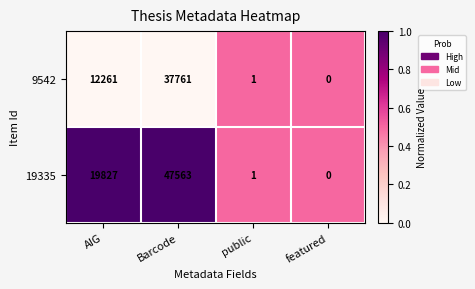

What is the spread (max minus min) of values at Barcode?

9802